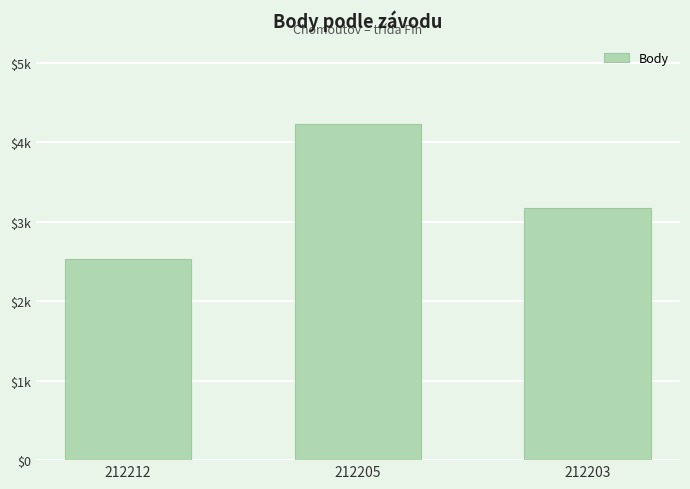

Between 212212 and 212203, which is larger?

212203